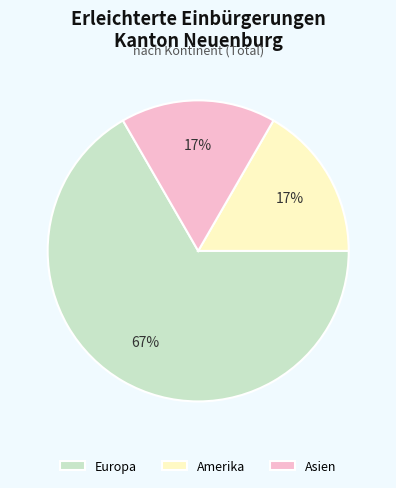

True or false: Amerika accounts for 17% of the total.

True